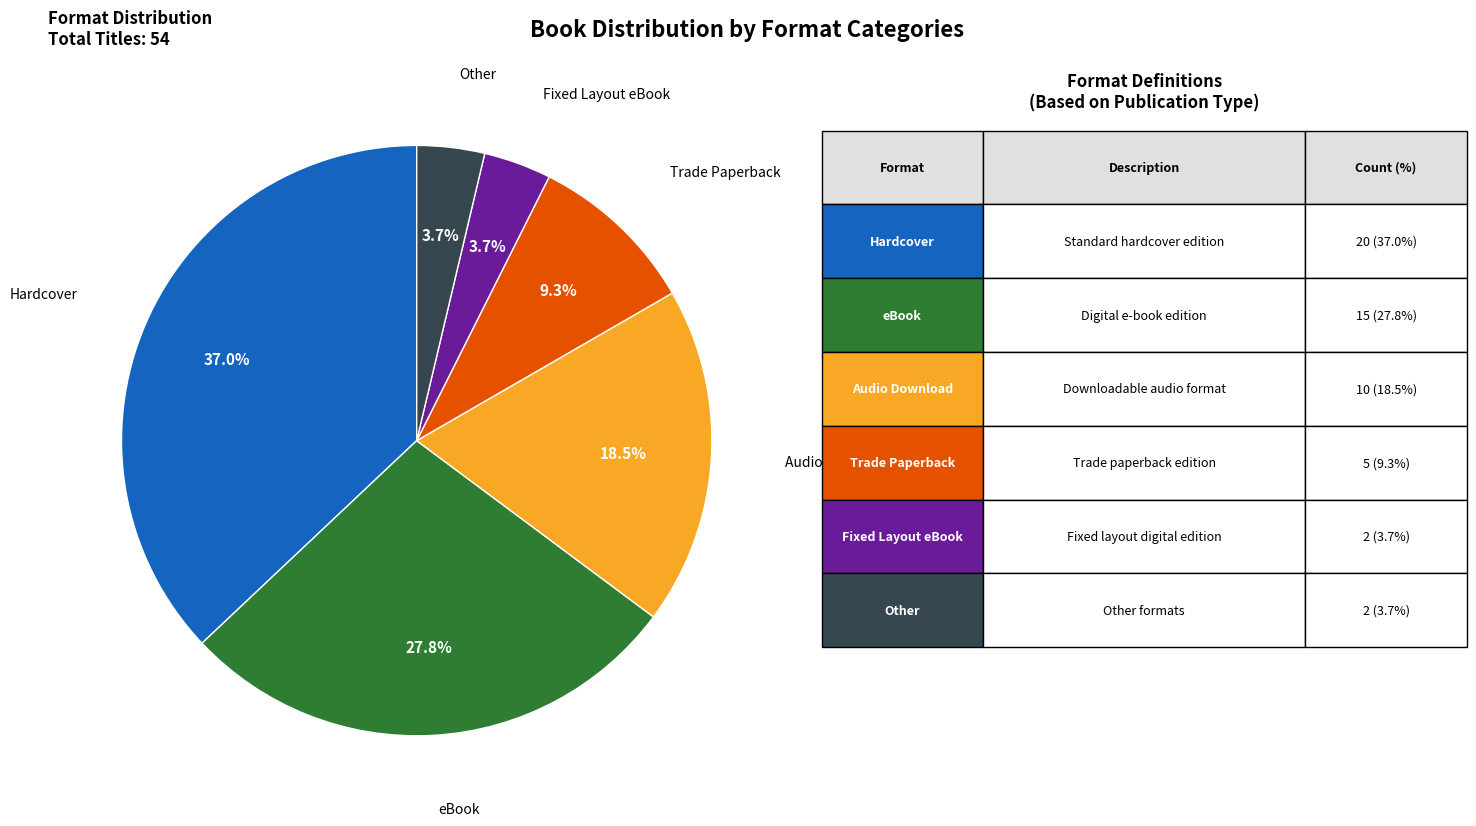

To the nearest percent, what is the average slice percentage?

17%